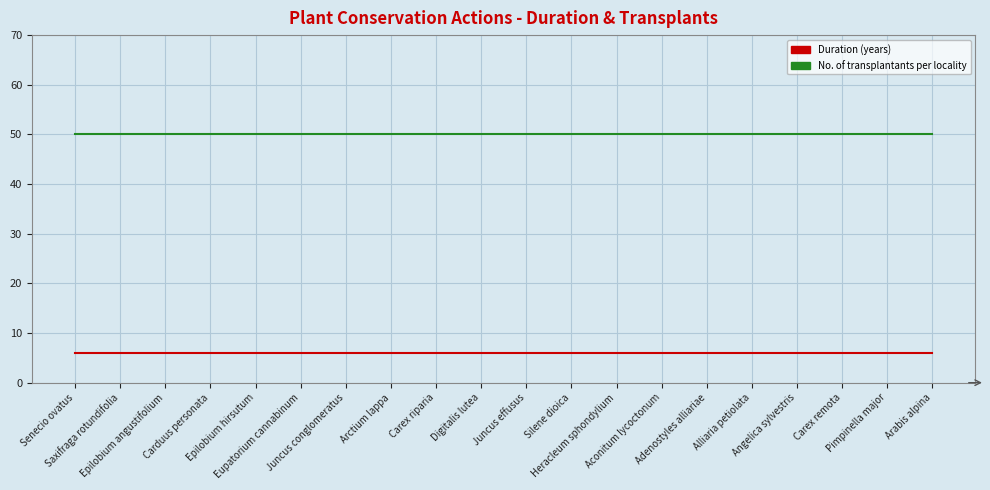

Rank the series by their maximum value, from lowest to highest.

Duration (years), No. of transplantants per locality